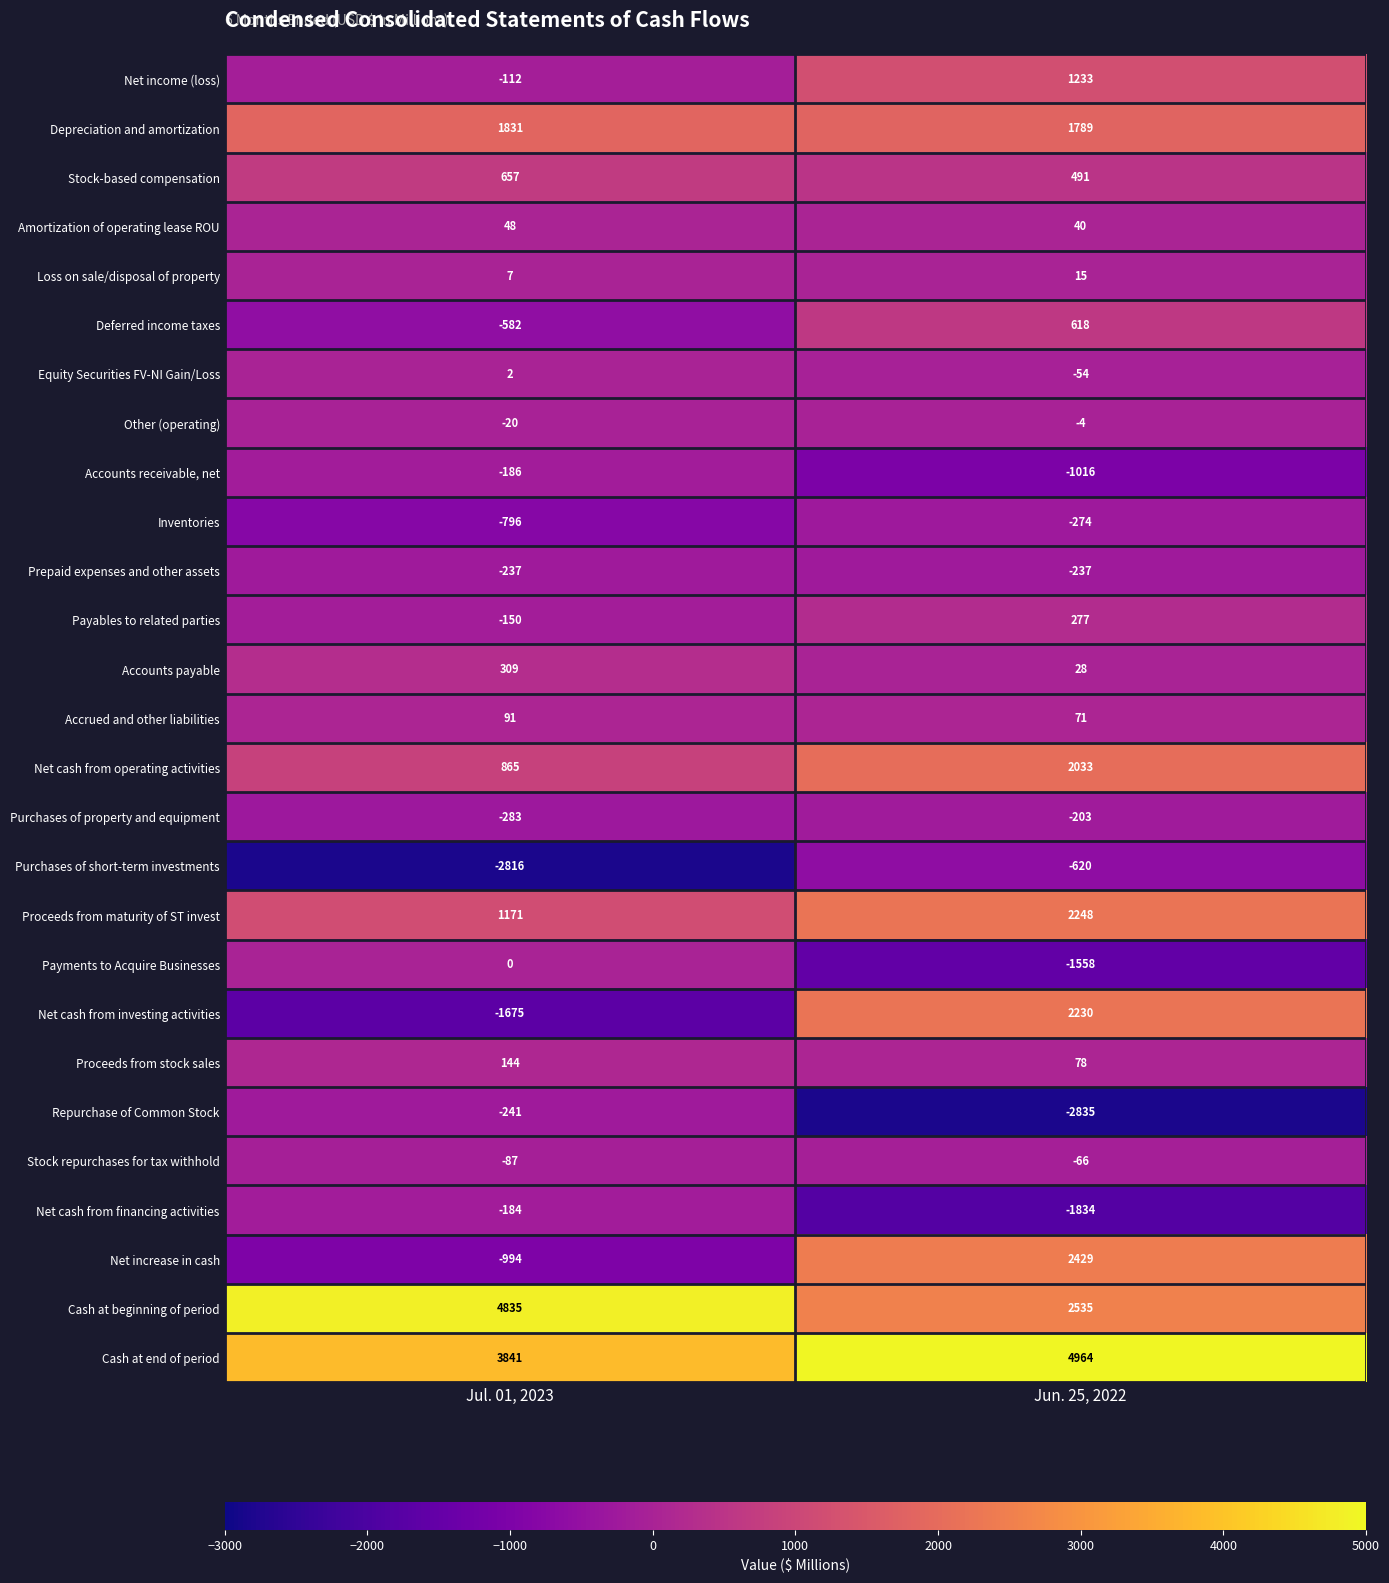

What value does the Deferred income taxes series have at Jul. 01, 2023, to the nearest 50?

-600